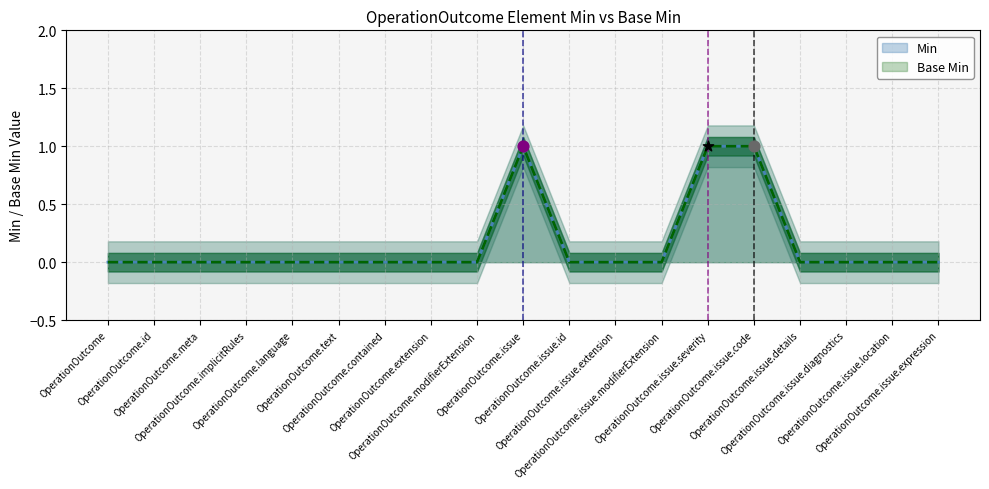

What are all the series names shown in the legend?

Min, Base Min